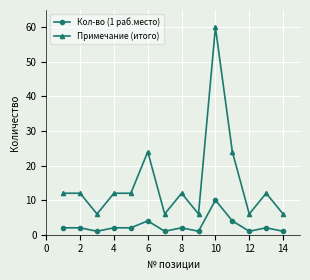

True or false: Примечание (итого) and Кол-во (1 раб.место) intersect in this chart.

False